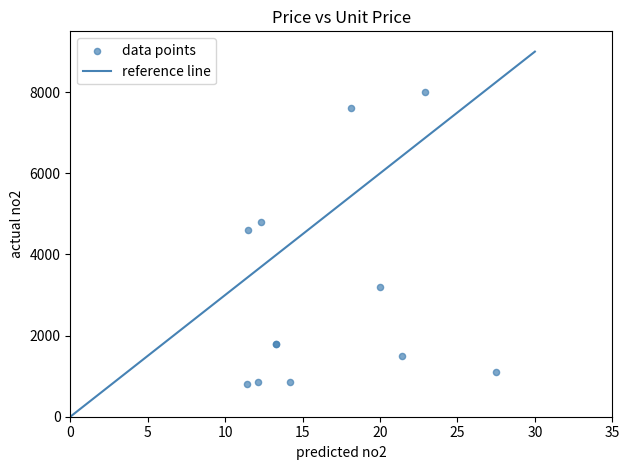

What Y value in the scatter plot is closest to 4400?

4600